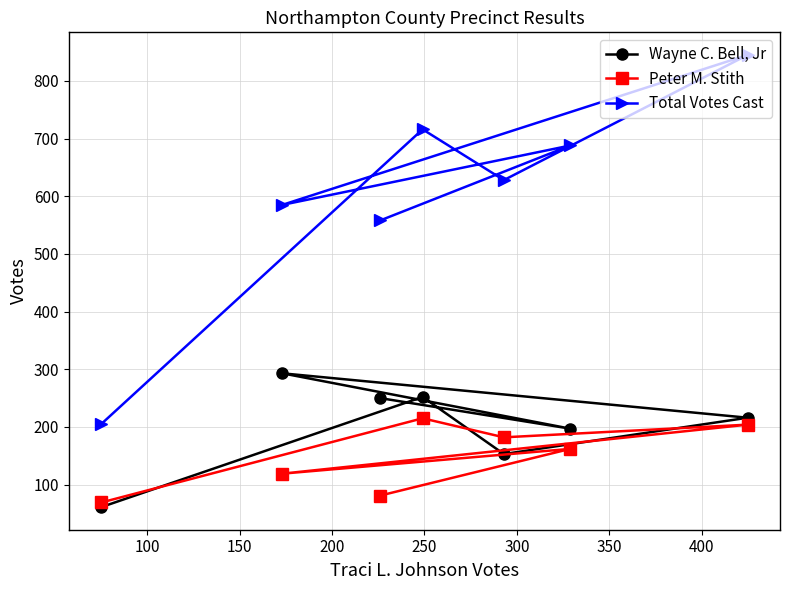

True or false: Total Votes Cast and Wayne C. Bell, Jr intersect in this chart.

False